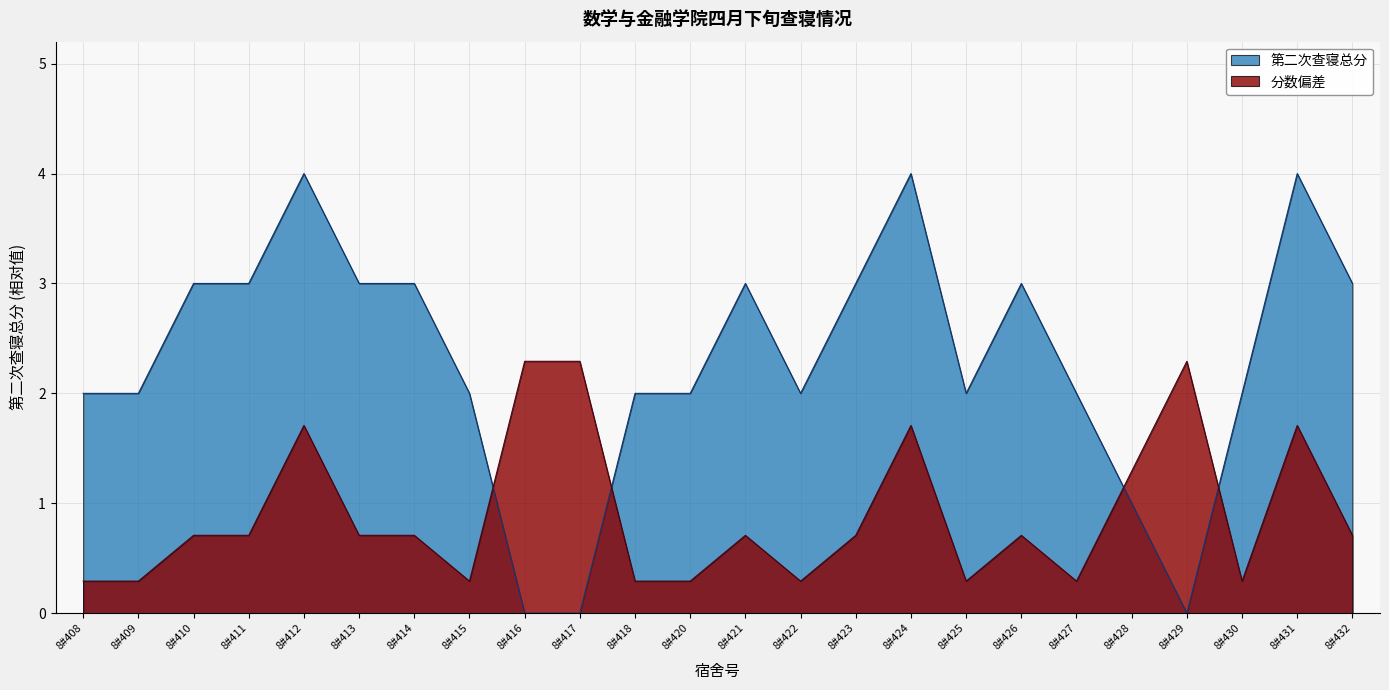

What is the change in value from 8#421 to 8#431?

+1